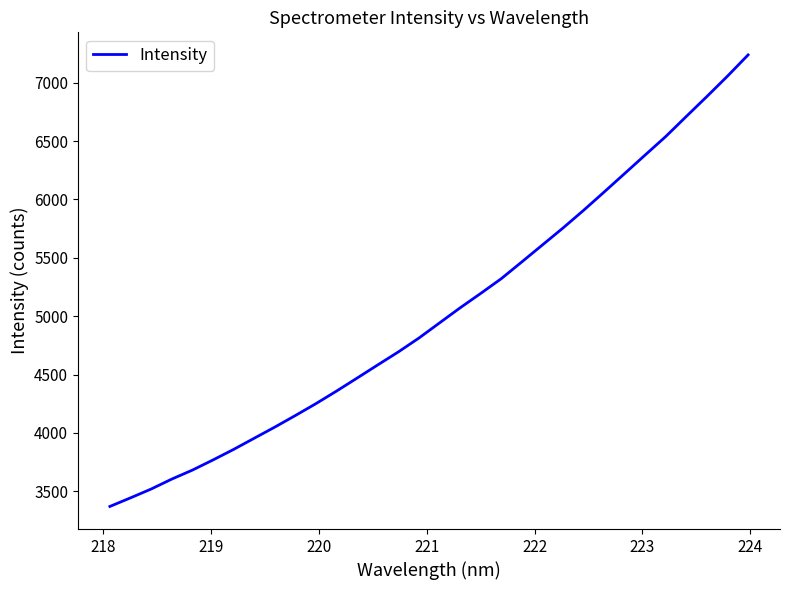

Count the number of categories in the chart.

32